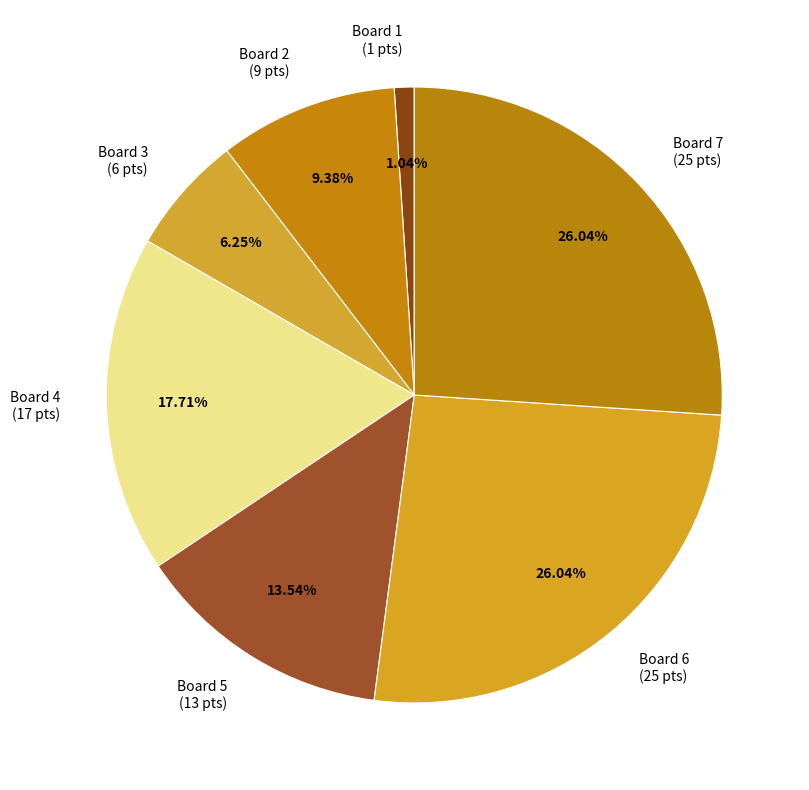

Is there any slice that represents more than half of the pie?

No